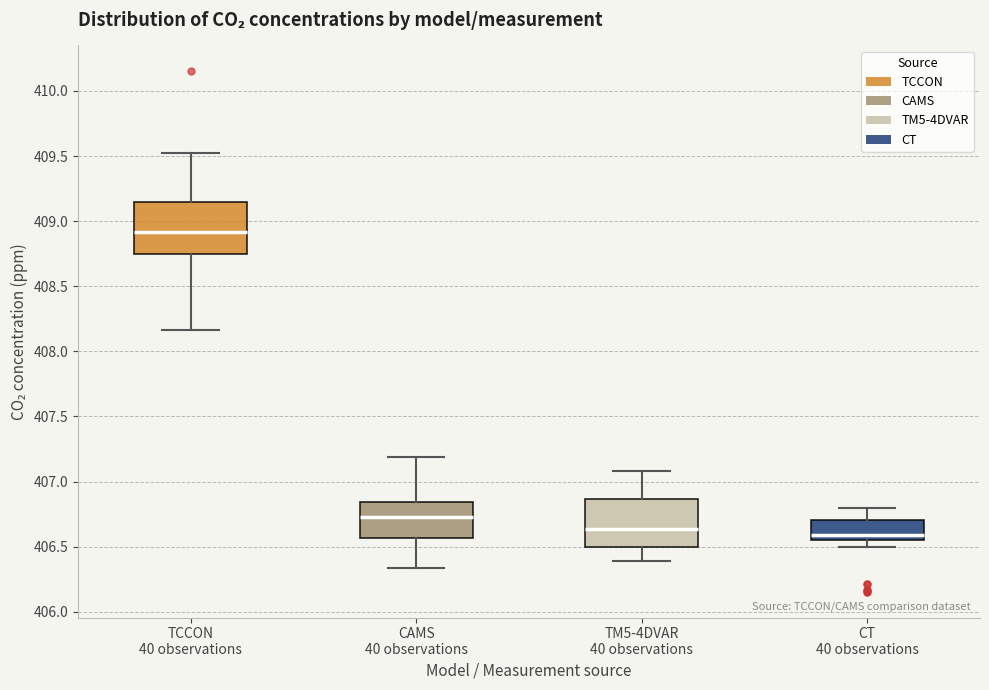

Which box has the highest median line?

TCCON 40 observations